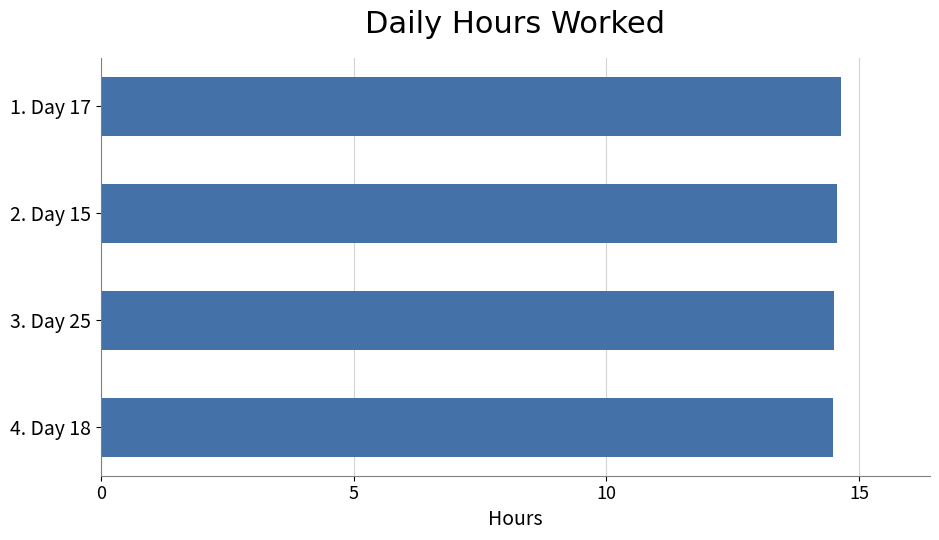

What is the sum of the values at 1. Day 17 and 2. Day 15?

29.2